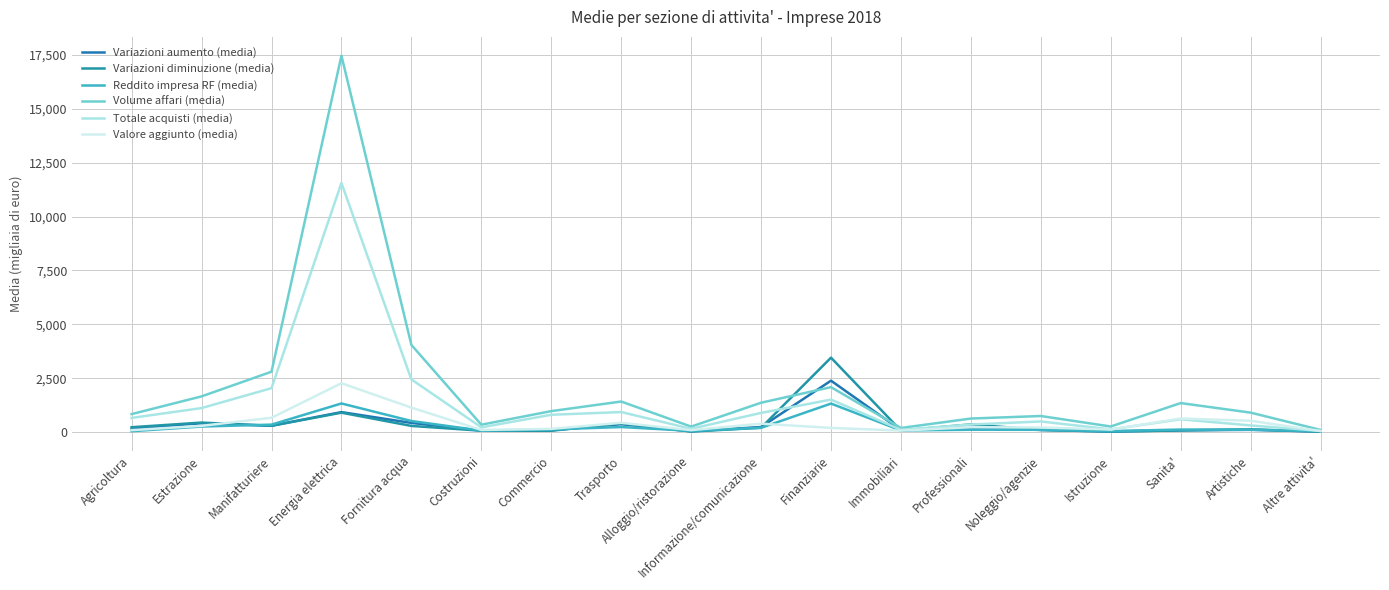

How many series are shown in this chart?

6